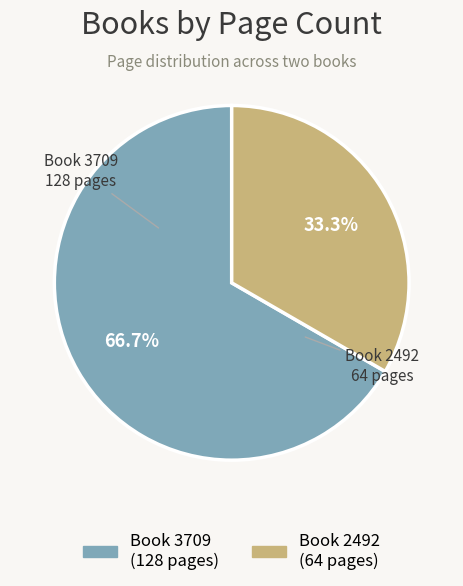

Is there any slice that represents more than half of the pie?

Yes